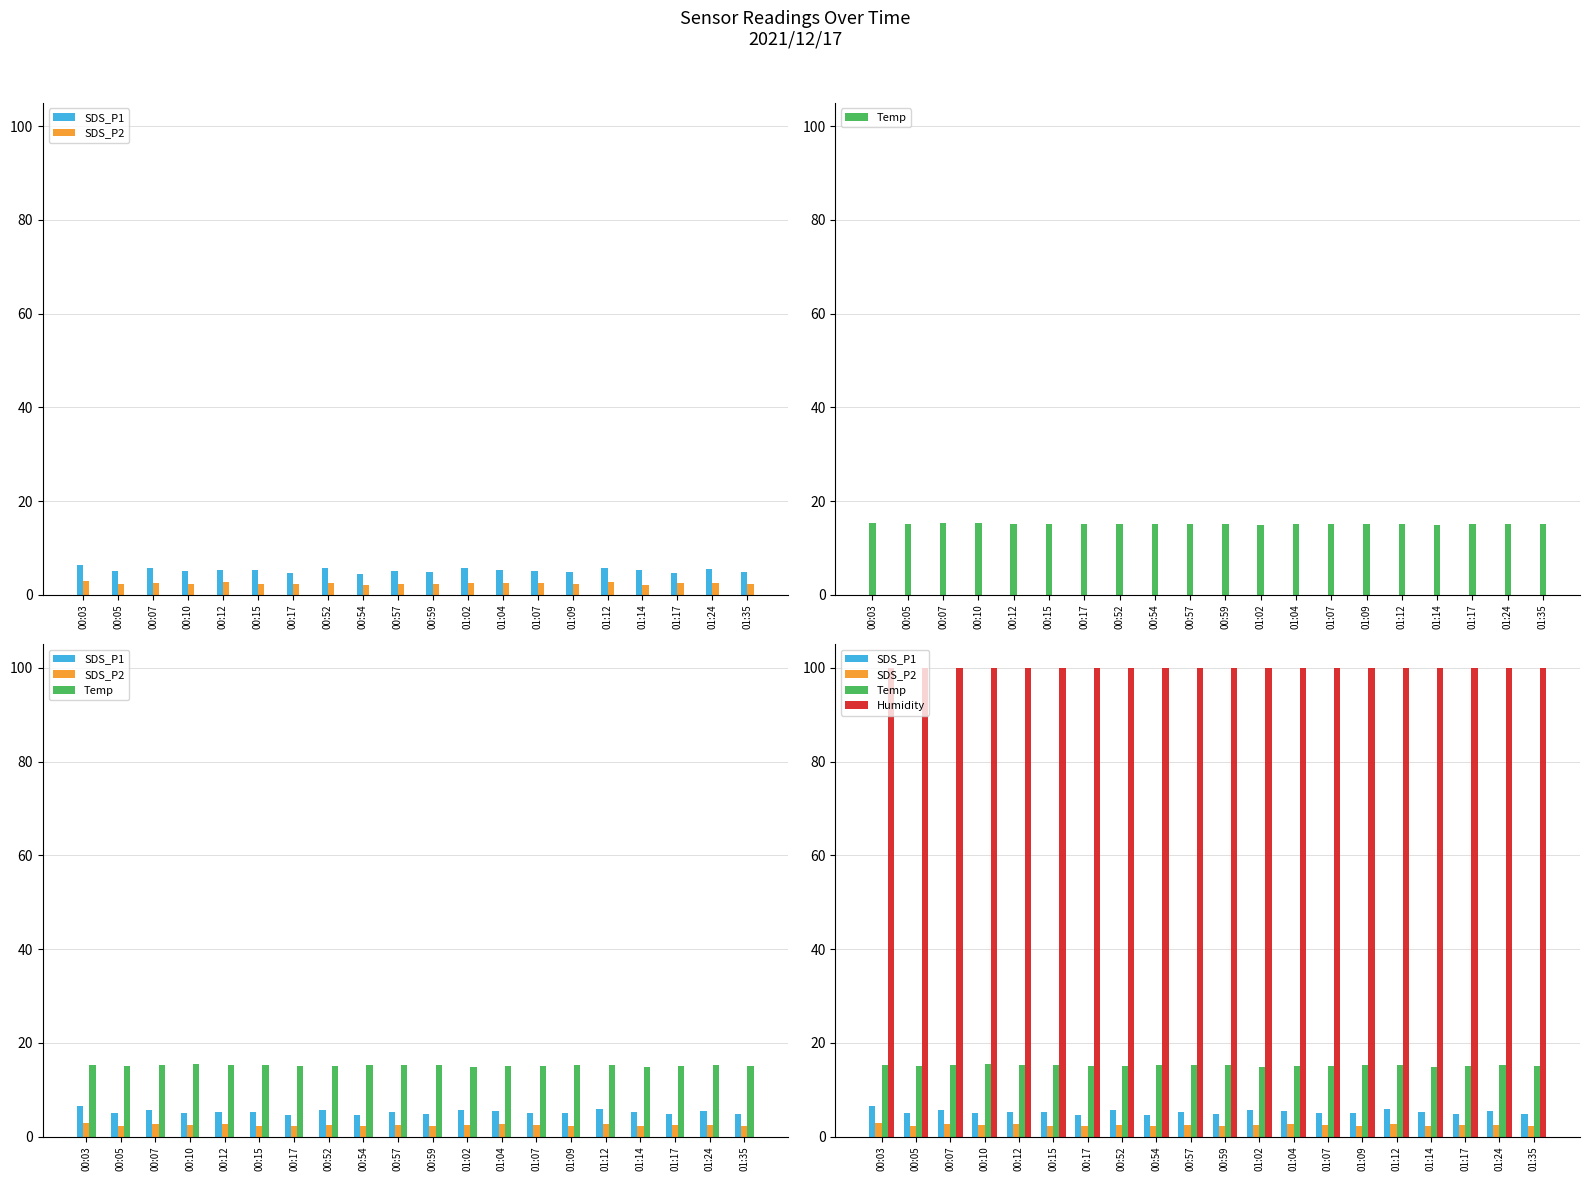

The value of Humidity at 00:05 is 23.6. True or false?

False